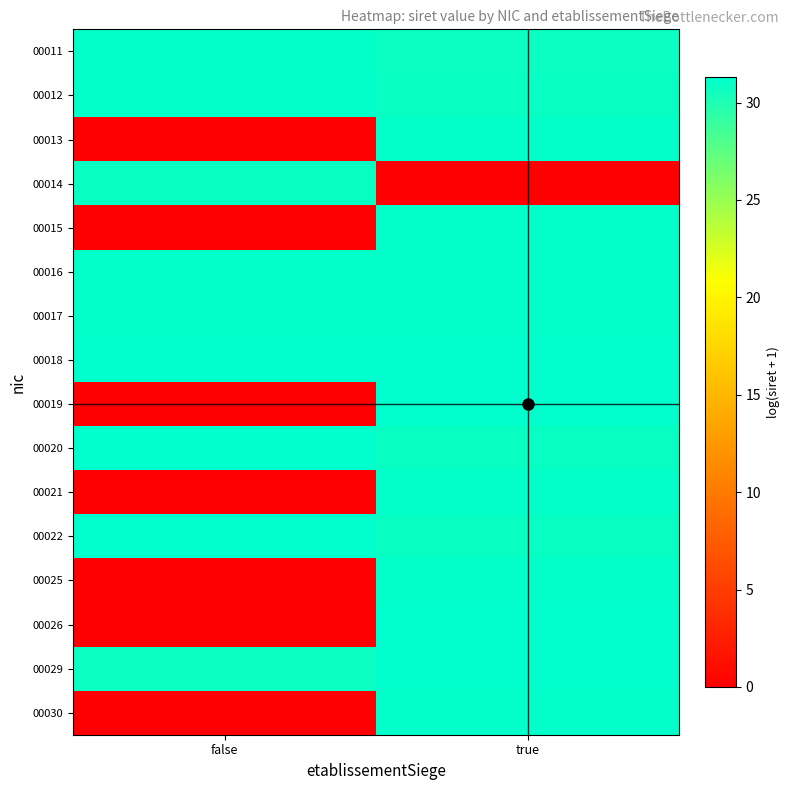

At which category is the sum across all series the highest?

true